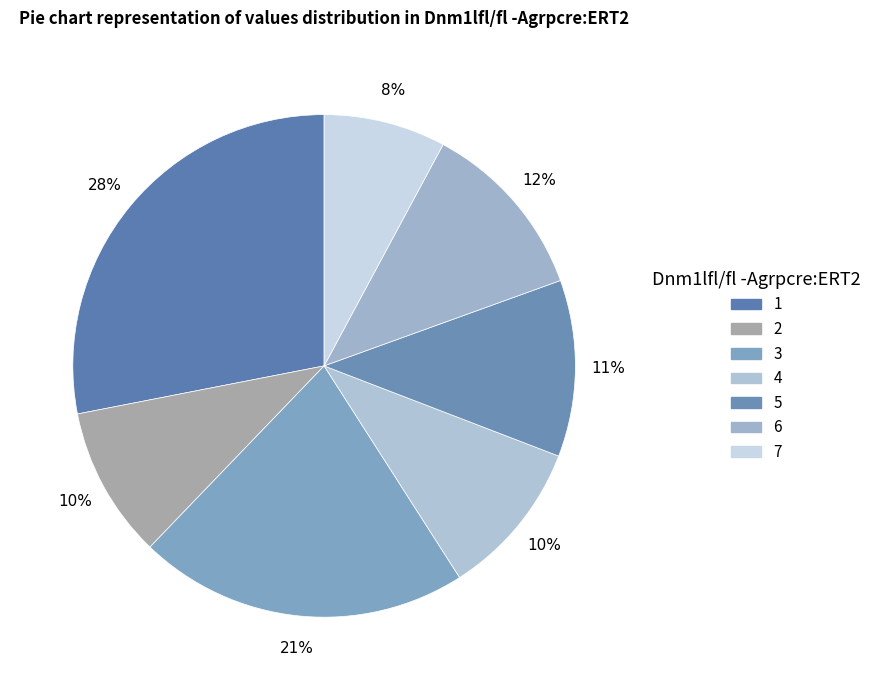

Count the number of slices in the pie.

7